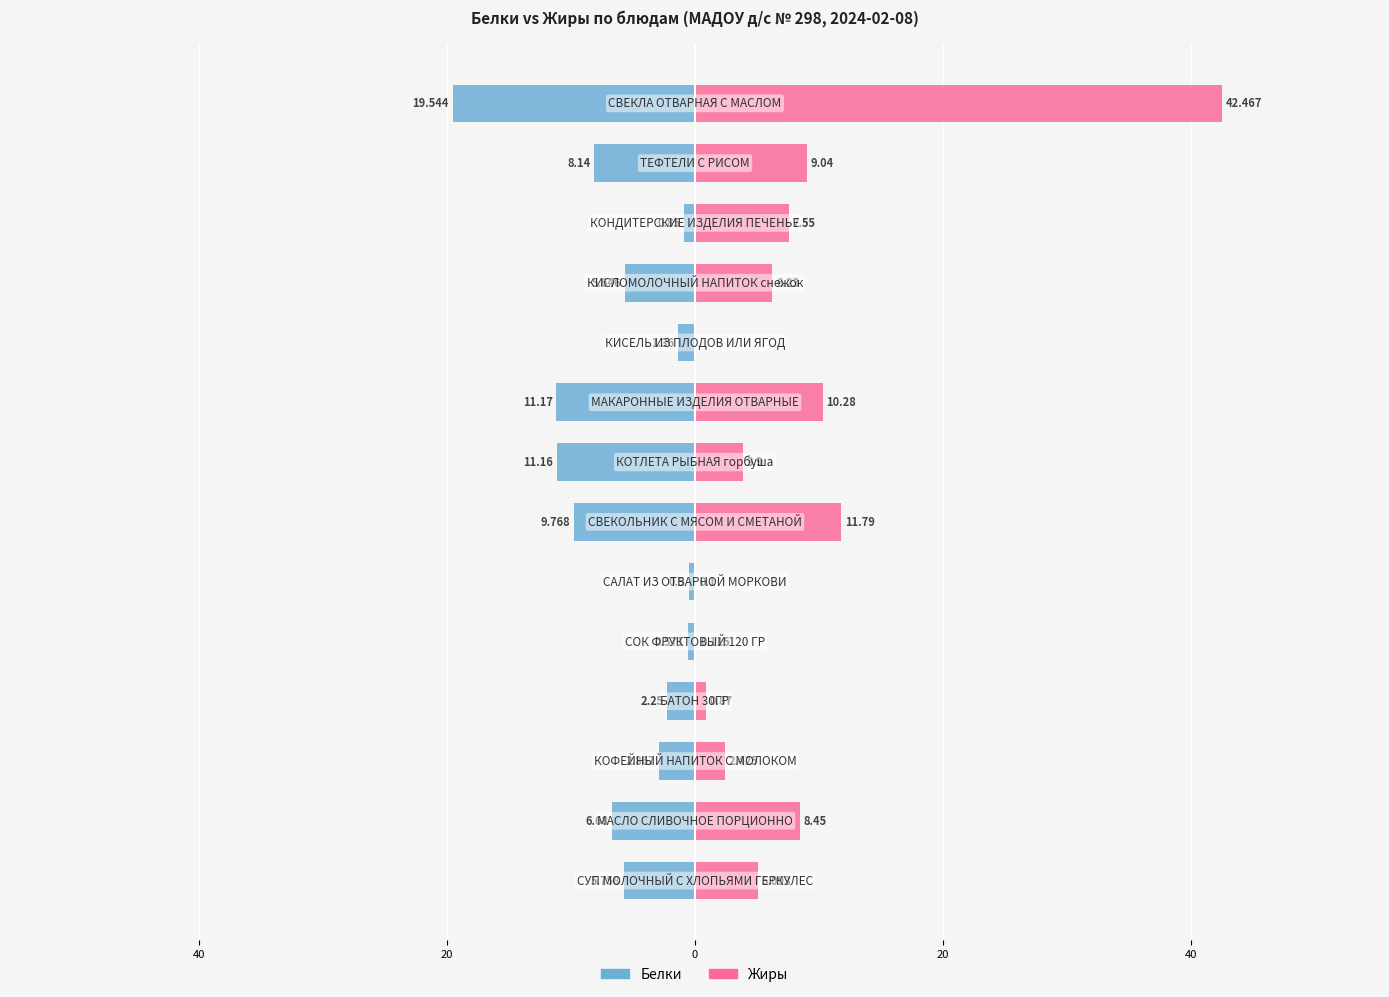

How many bars are there in each group?

2